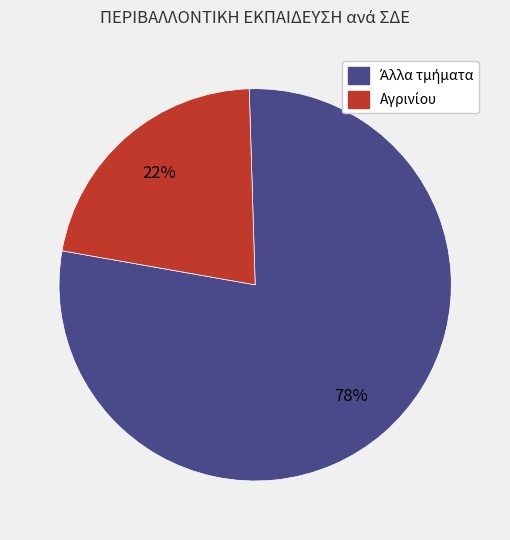

To the nearest percent, what is the average slice percentage?

50%